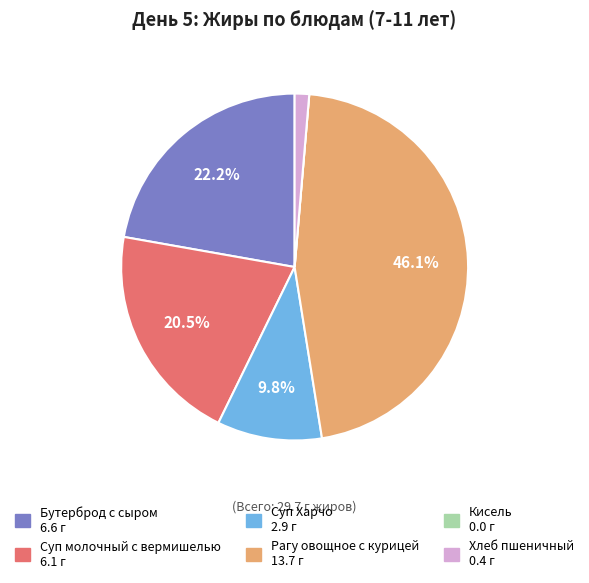

Which category has the biggest portion of the pie?

Рагу овощное с курицей